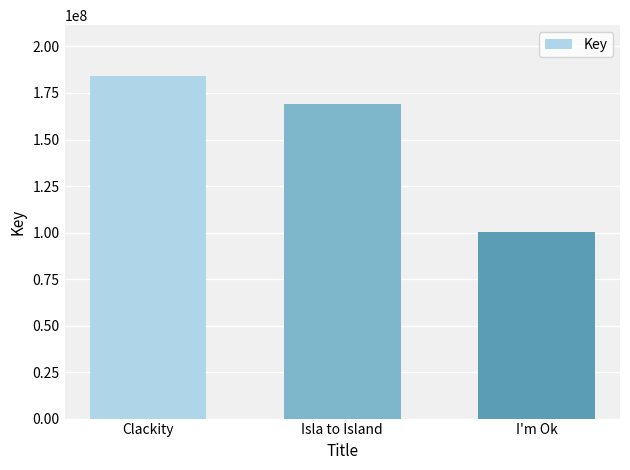

List the labels in order of value, largest first.

Clackity, Isla to Island, I'm Ok